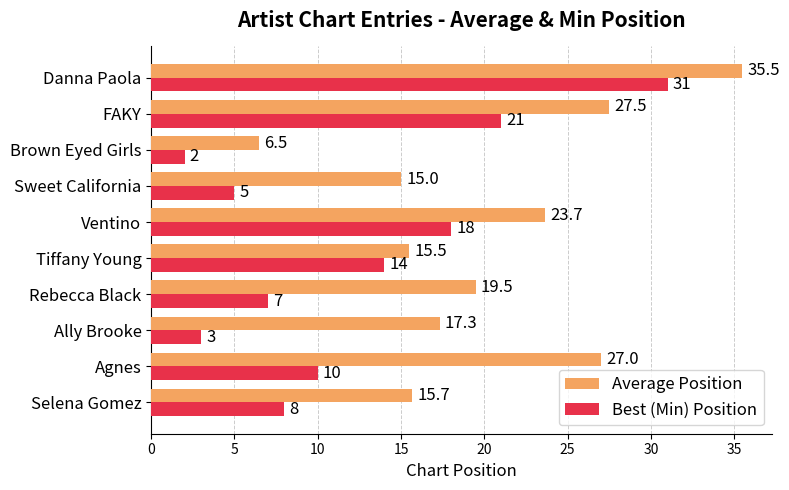

Between Ally Brooke and FAKY, which series saw the biggest shift?

Best (Min) Position